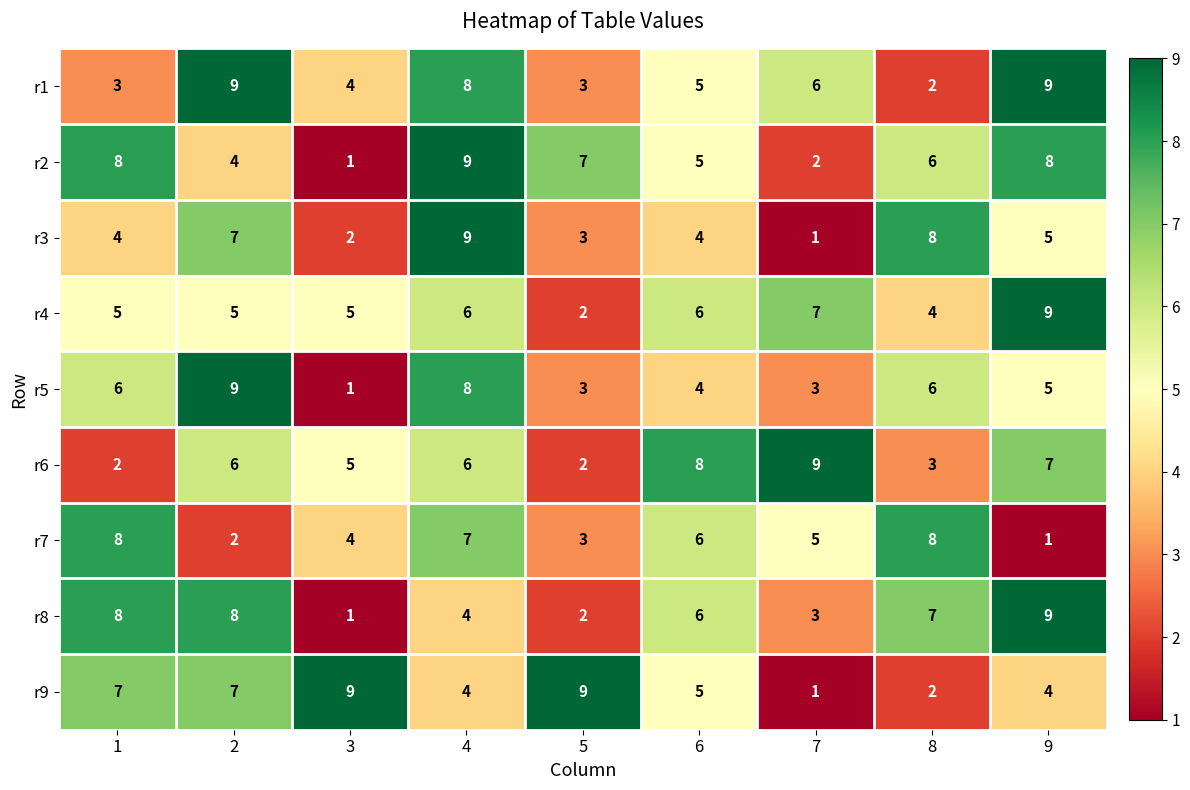

What is the difference between the maximum and second lowest values in the r2 series?

7